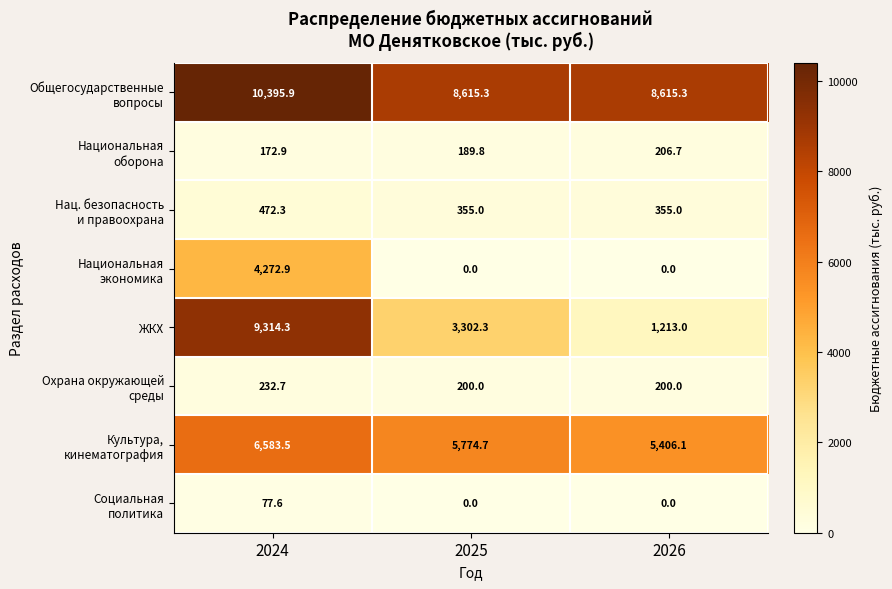

How many data points does each series have?

3